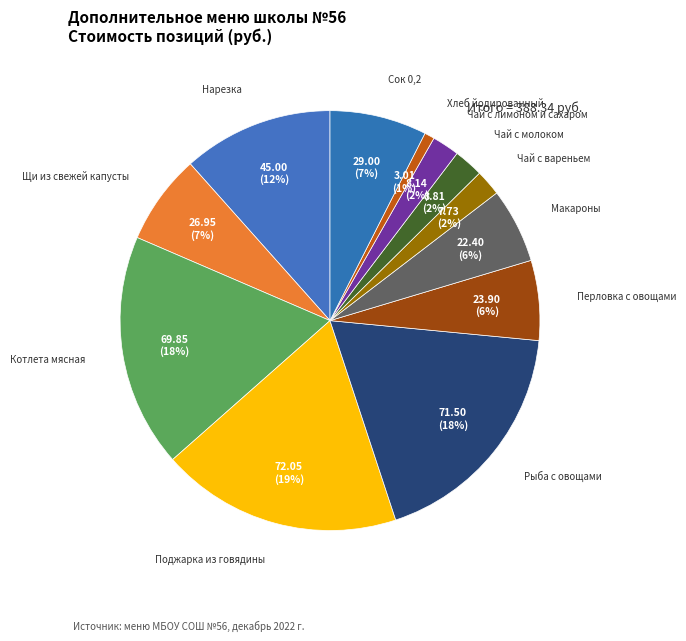

How many slices are in this pie chart?

12